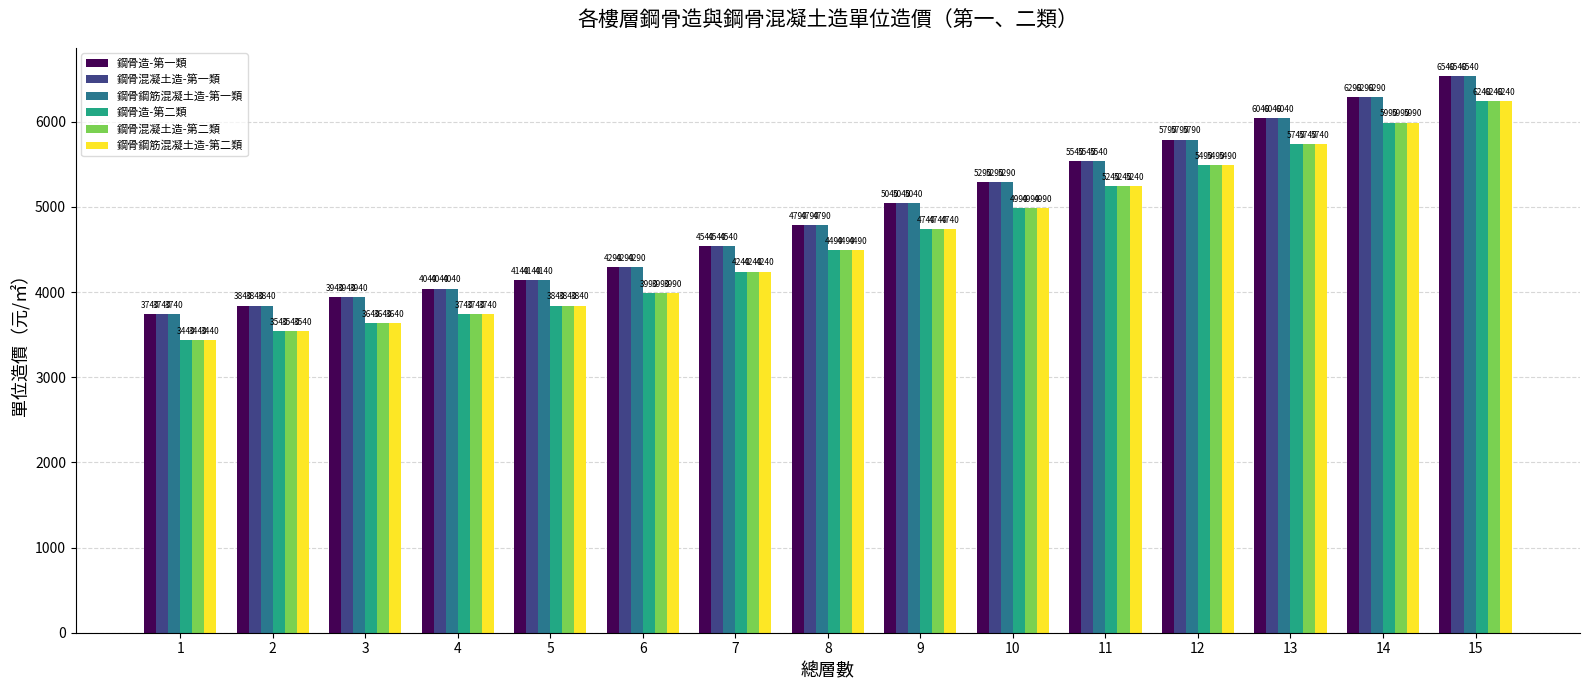

What is the spread (max minus min) of values at 14?

300